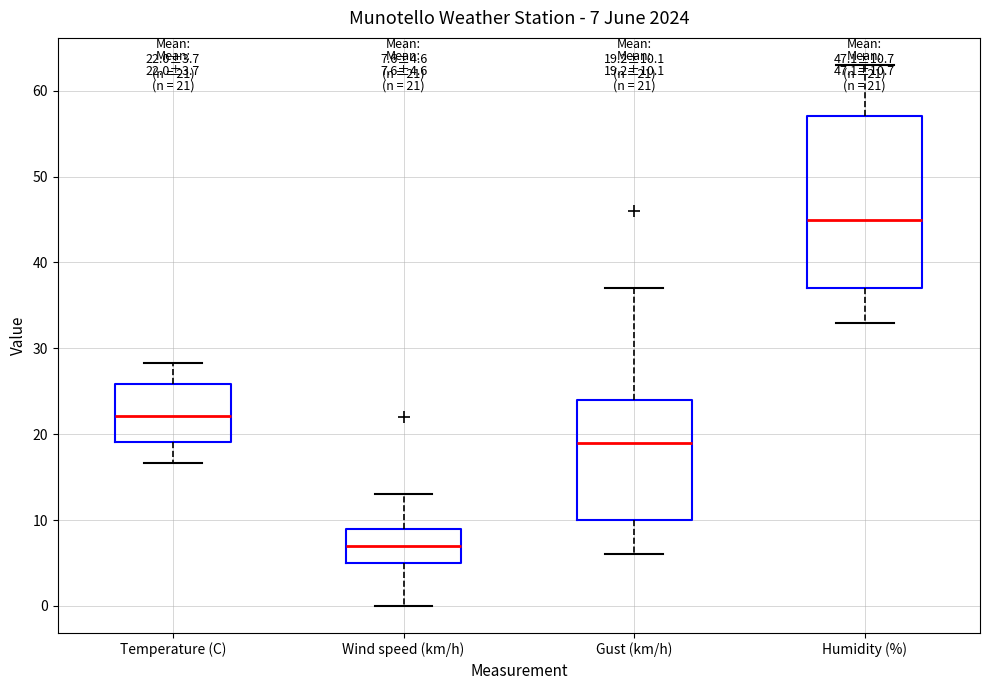

Which box has the highest median line?

Humidity (%)